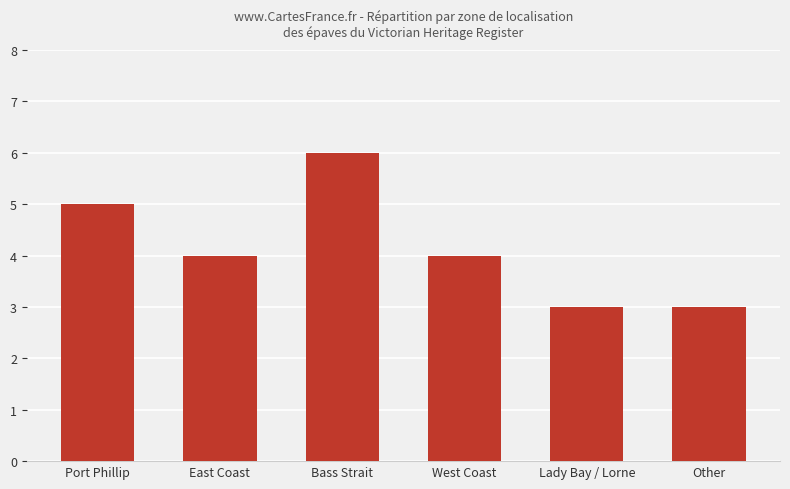

At which label does the data first exceed 4?

Port Phillip